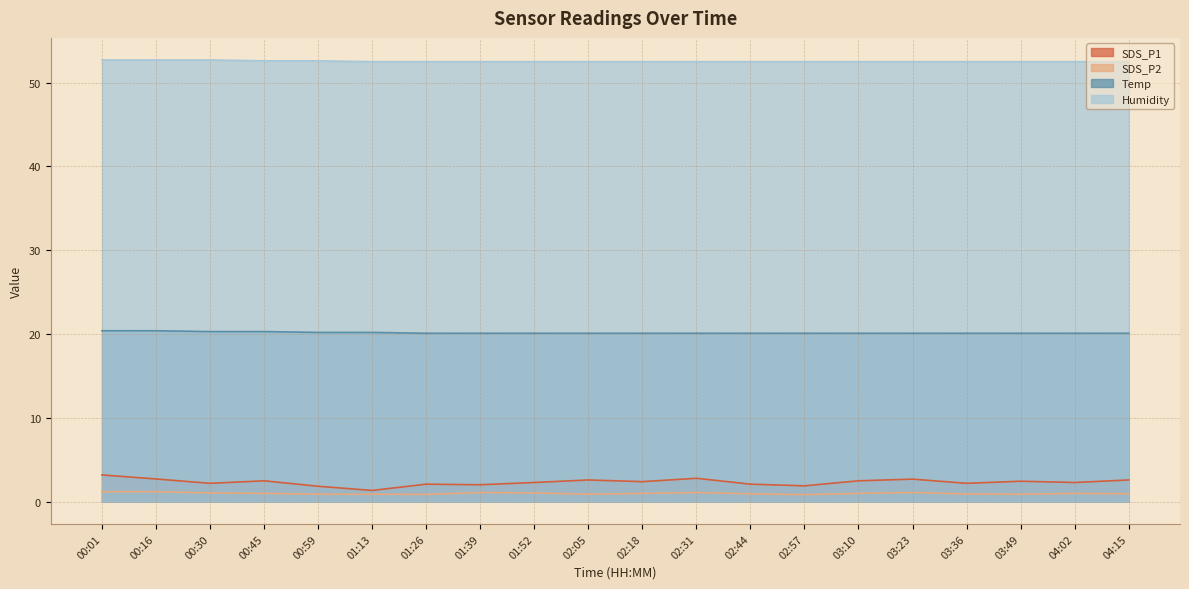

What is the difference between the SDS_P1 values at 00:59 and 02:18?

0.5